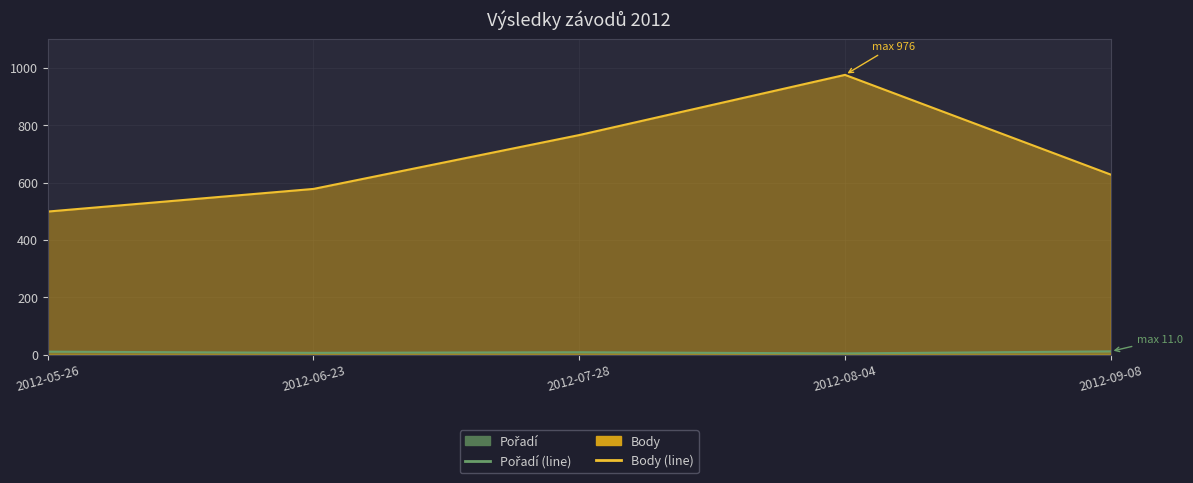

List the labels in order of Body line value, smallest first.

2012-05-26, 2012-06-23, 2012-09-08, 2012-07-28, 2012-08-04